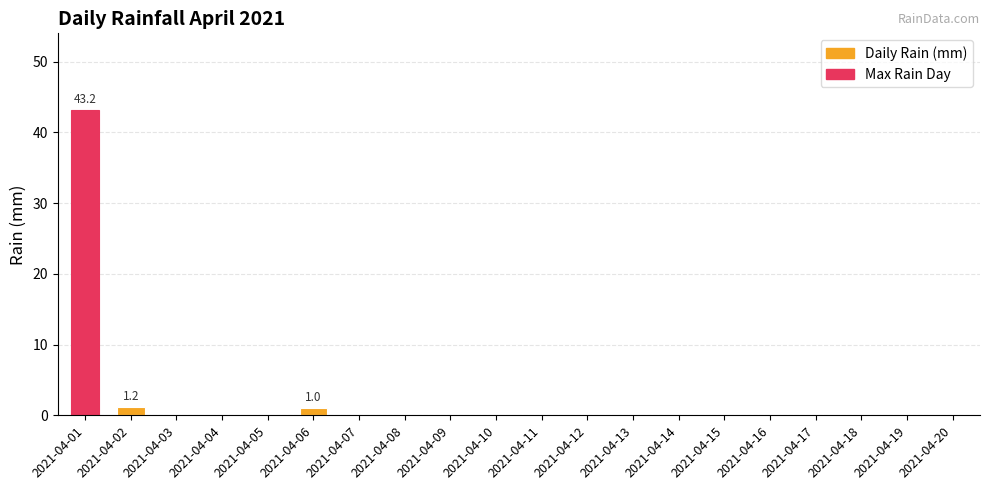

The value at 2021-04-19 is 0.0. True or false?

True